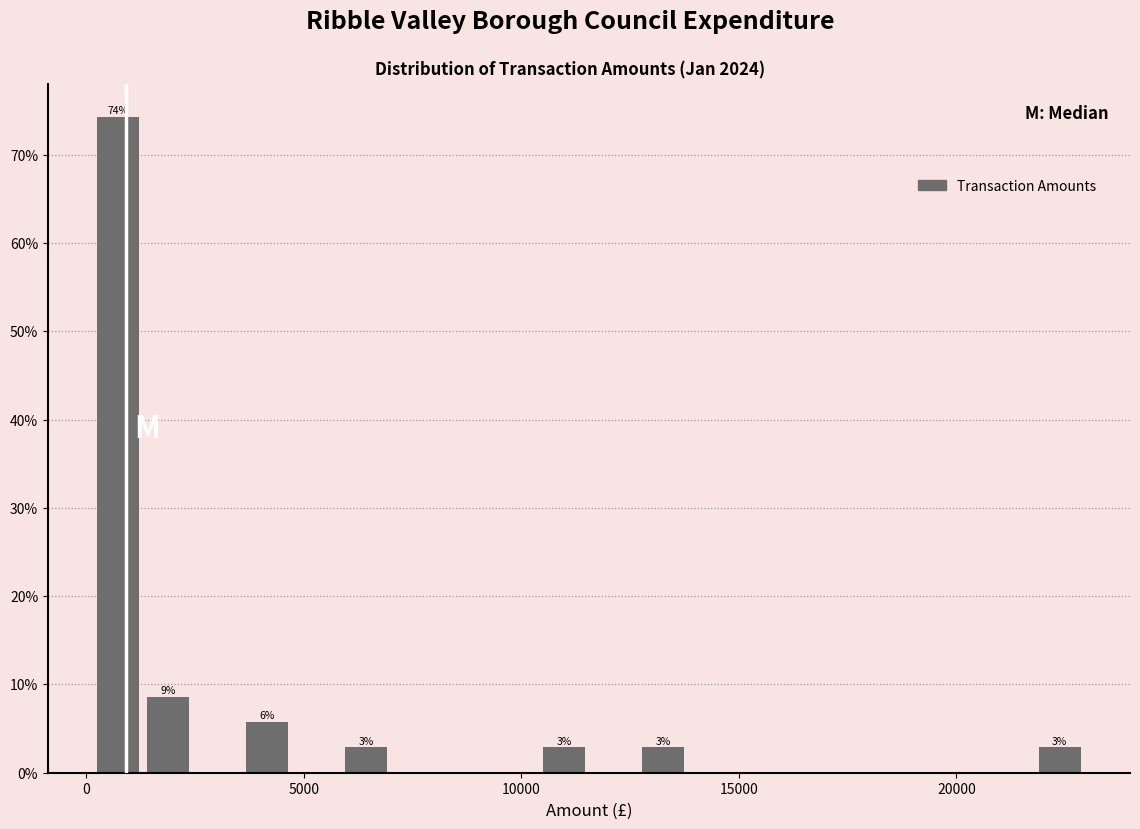

Read against the x-axis, roughly where is the centre of the tallest bar?

500